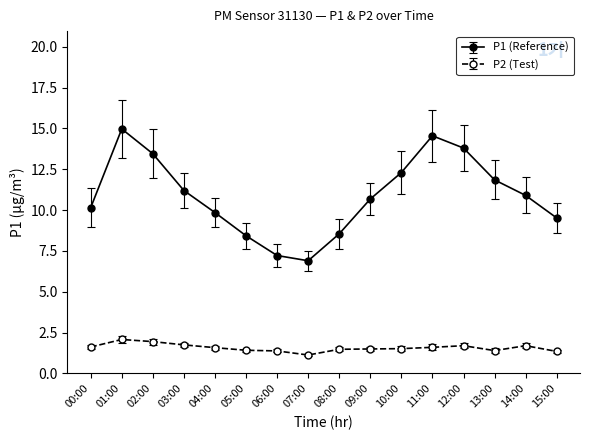

Is it true that P2 (Test) equals 2.4 at 04:00?

False